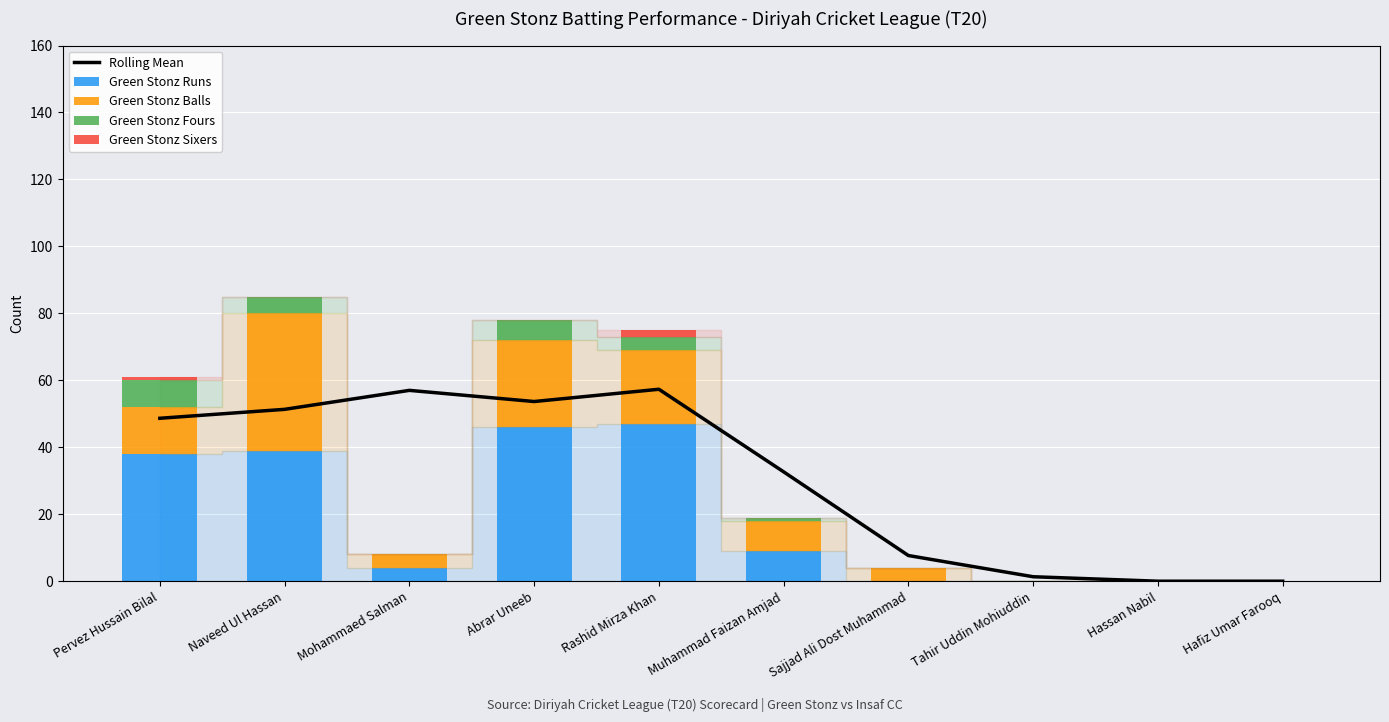

Is it true that Rolling Mean equals 0.0 at Hafiz Umar Farooq?

True